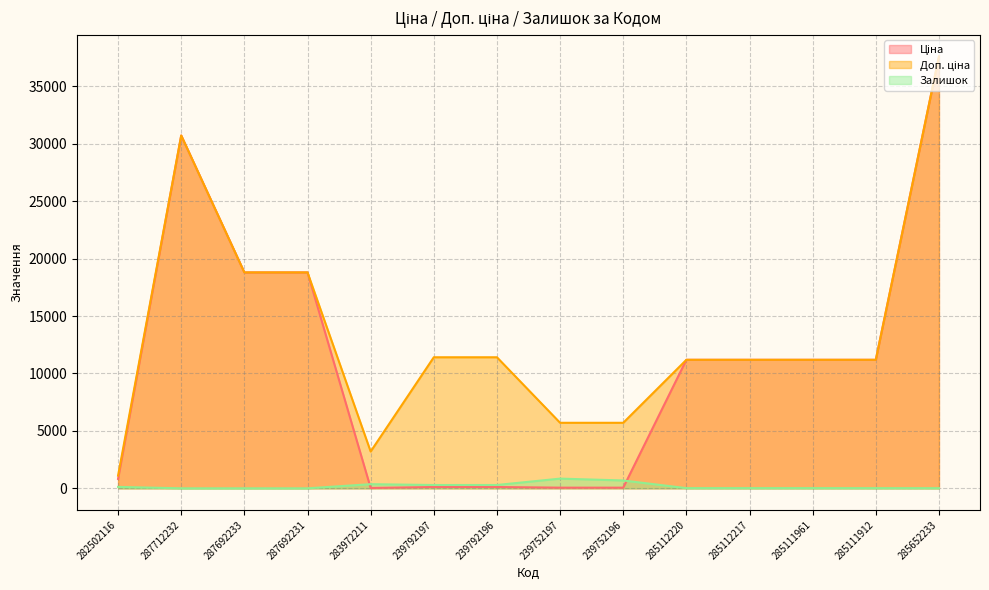

True or false: Залишок has a value of 1005.3 at 239752196.

False